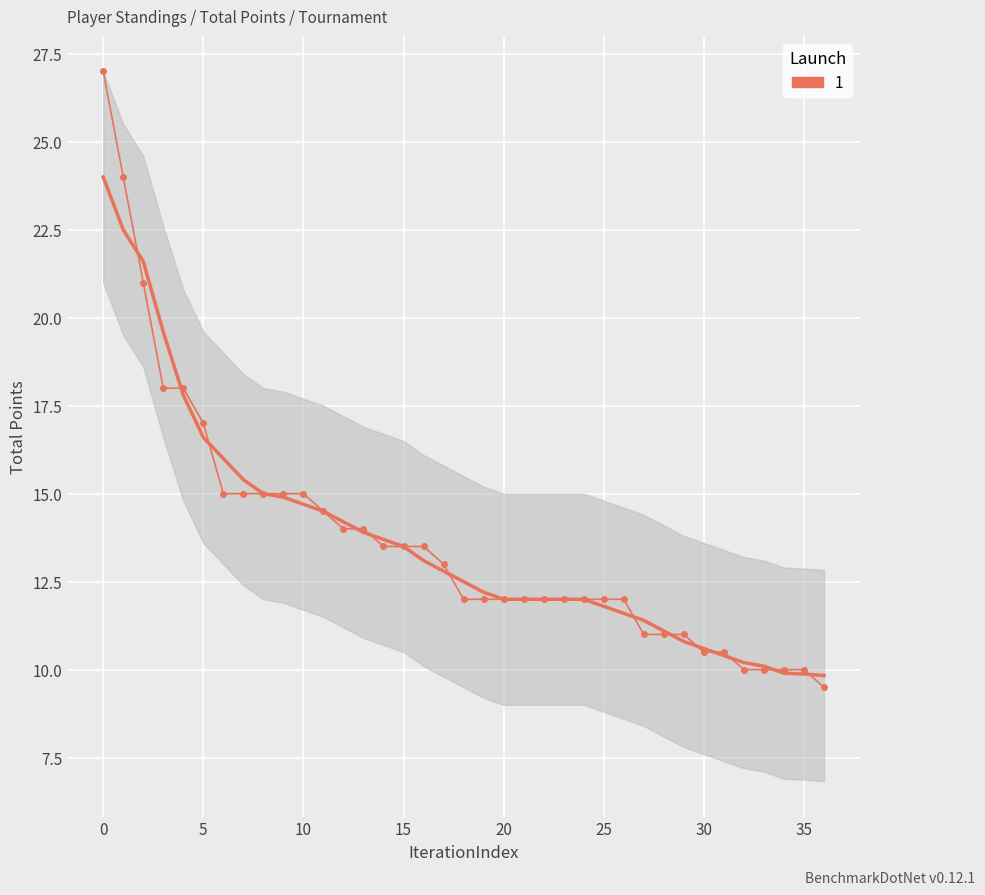

What is the value of the 10th point from the left?

15.0